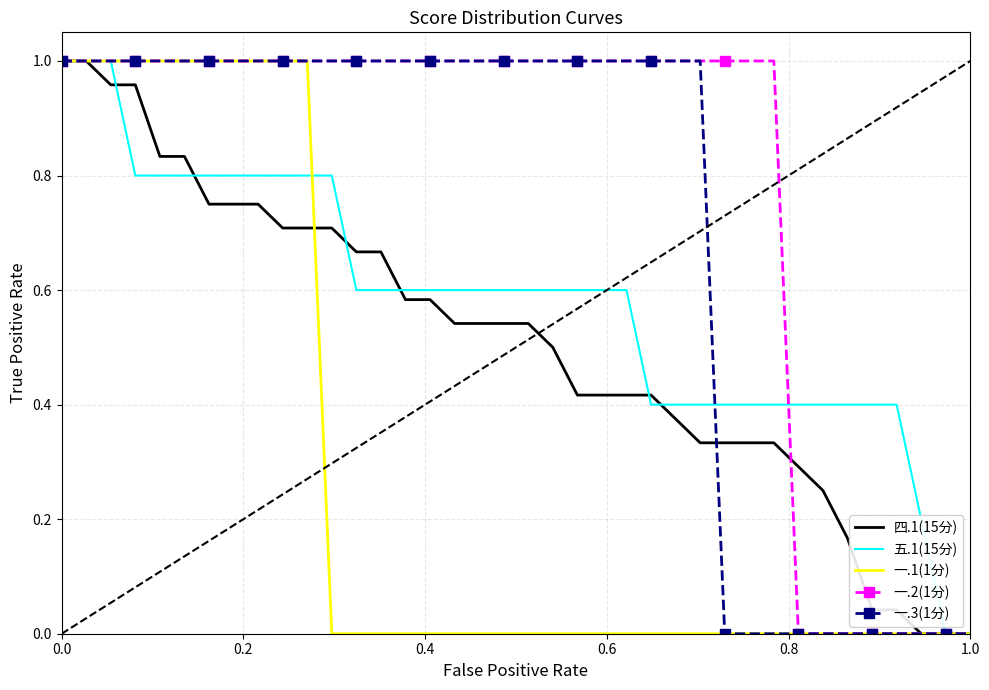

What is the sum of all 一.1(1分) values?

11.0